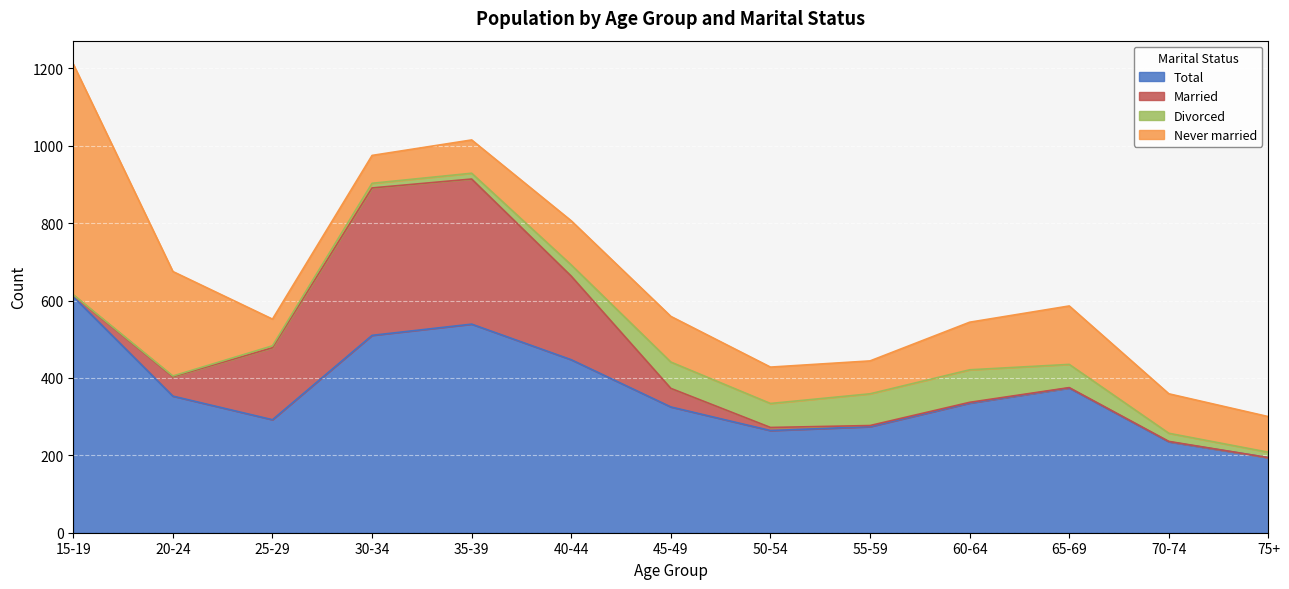

List the series in order of their peak value, lowest first.

Divorced, Married, Never married, Total